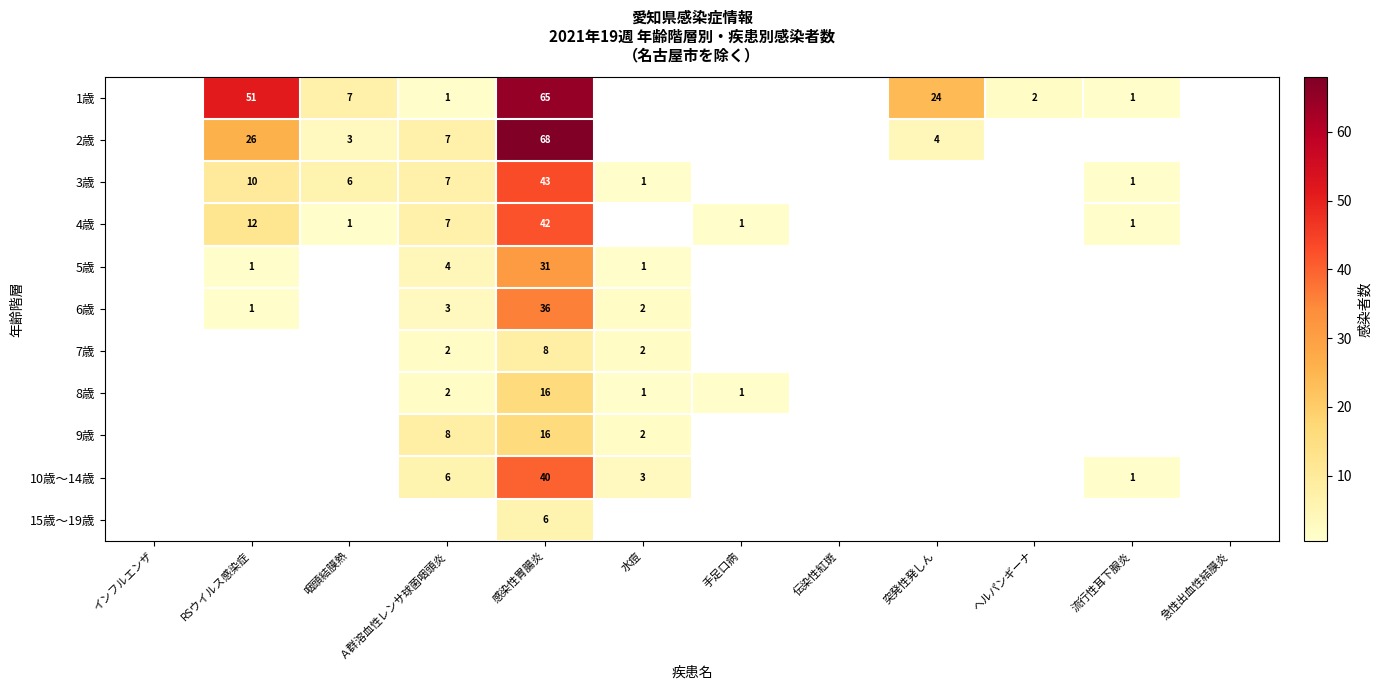

List the series in order of their peak value, lowest first.

15歳～19歳, 7歳, 8歳, 9歳, 5歳, 6歳, 10歳～14歳, 4歳, 3歳, 1歳, 2歳